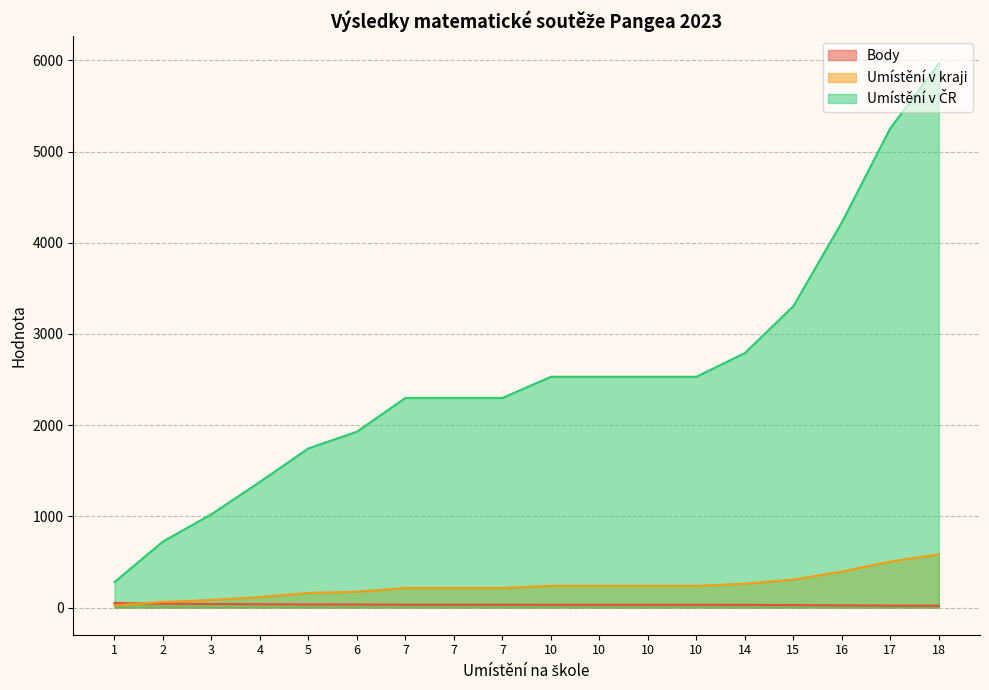

What is the difference between the Umístění v ČR values at 16 and 6?

2295